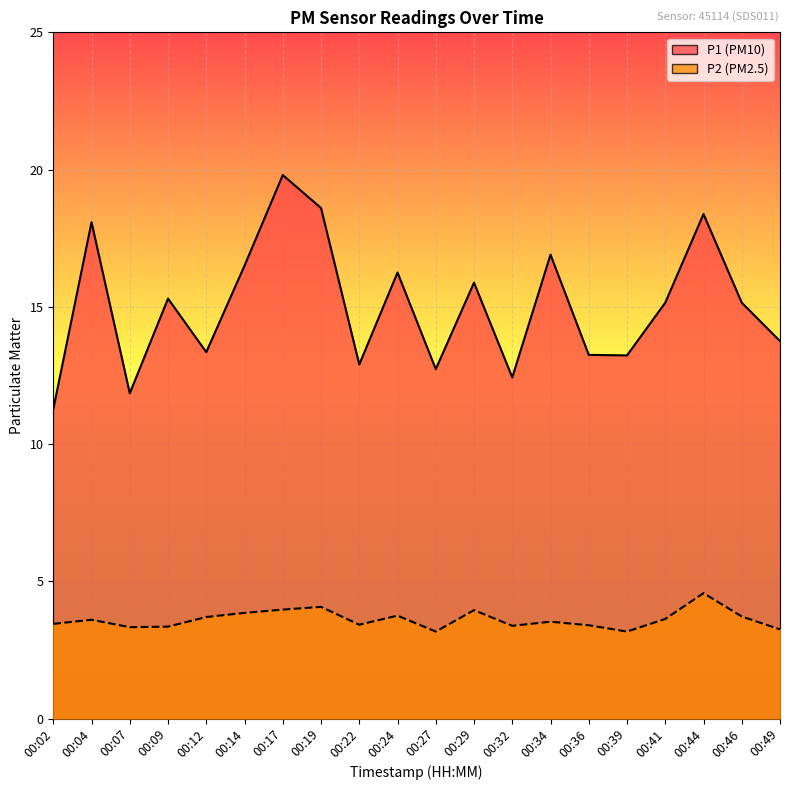

Rank the series by their maximum value, from lowest to highest.

P2, P1